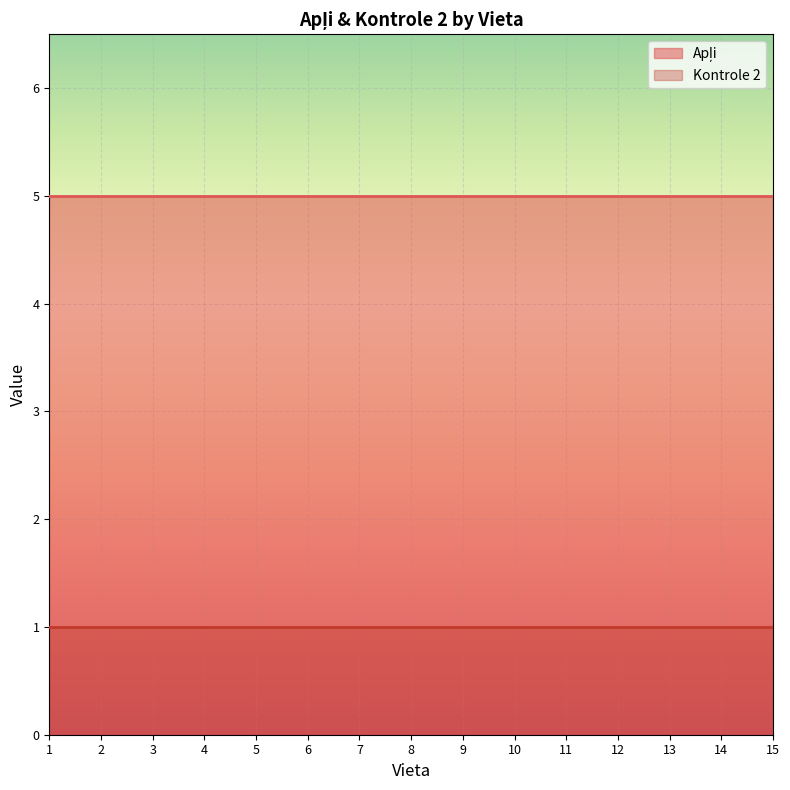

Which series has the widest spread of values?

Apļi